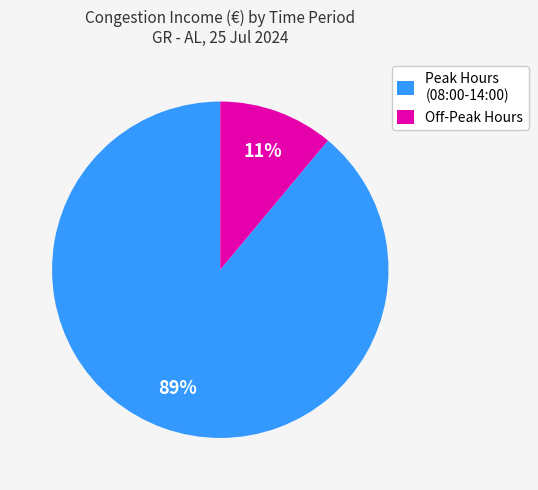

True or false: Off-Peak Hours accounts for 1% of the total.

False